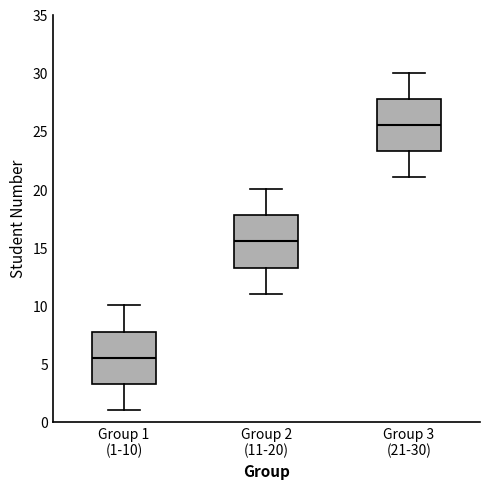

Which box's median line is the highest?

Group 3 (21-30)